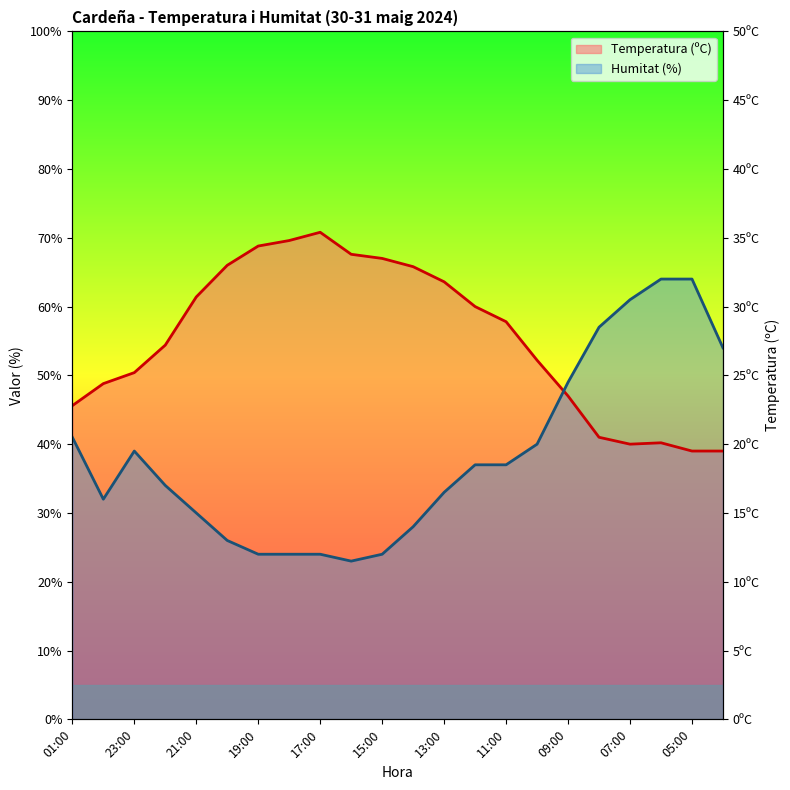

How many distinct data groups are displayed?

2